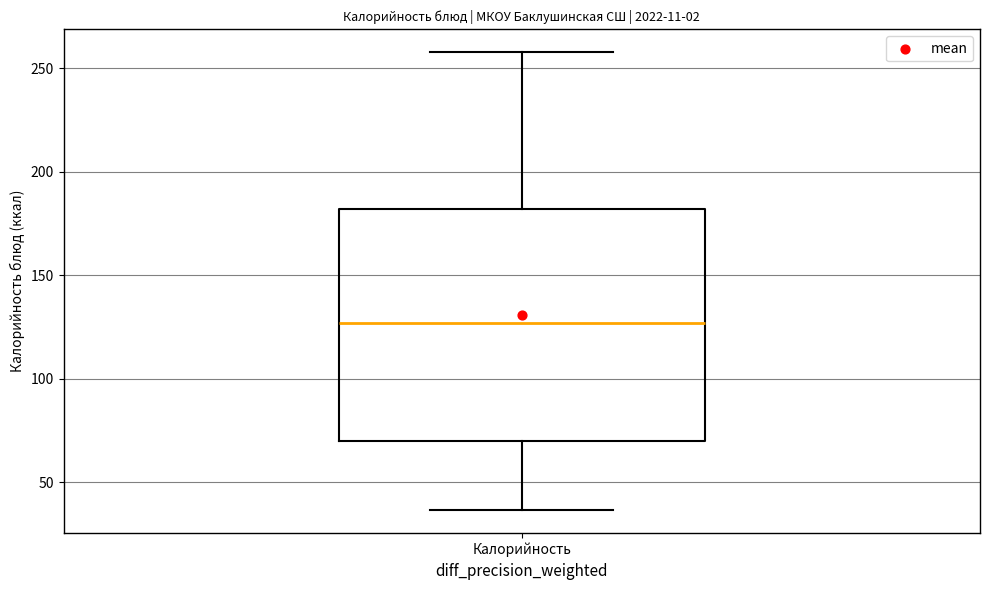

Where is the upper edge of the box for Калорийность on the y-axis? The values are not printed on the chart, so give them approximately, as read against the axis.

180